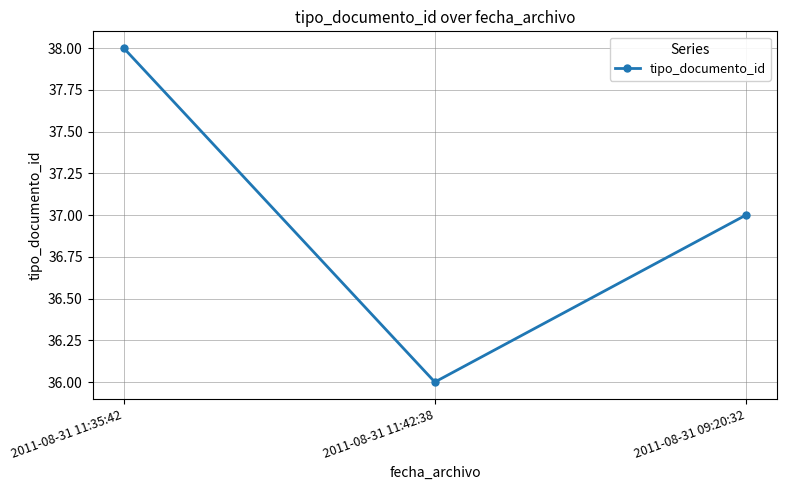

Count the values in the range 36 to 38.

3